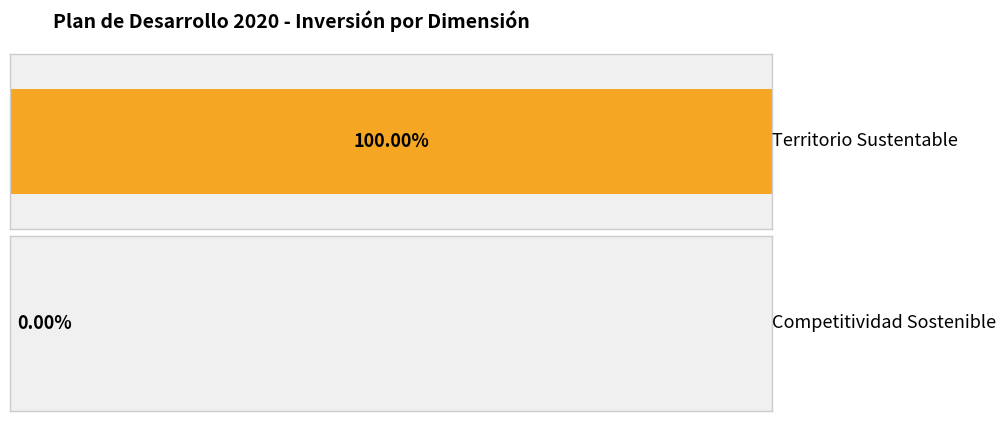

The value of I_2021 at Competitividad Sostenible is 3768769246. True or false?

False